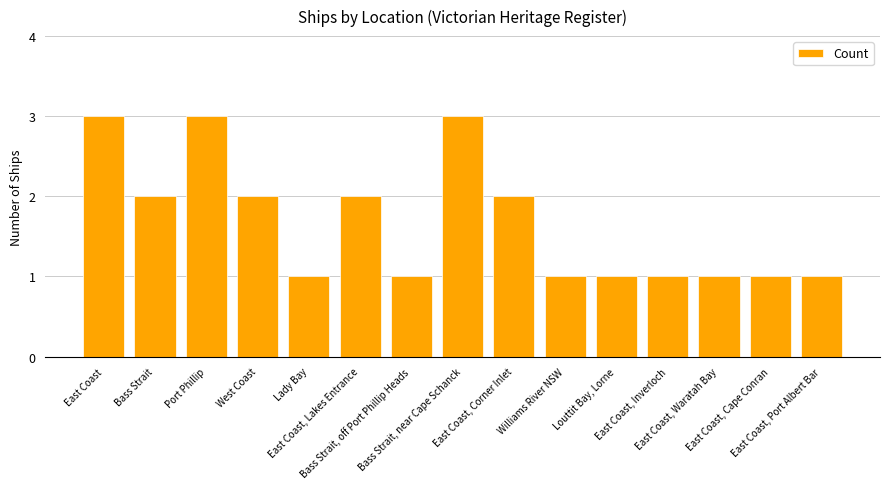

Is it true that the value at Louttit Bay, Lorne is 2?

False